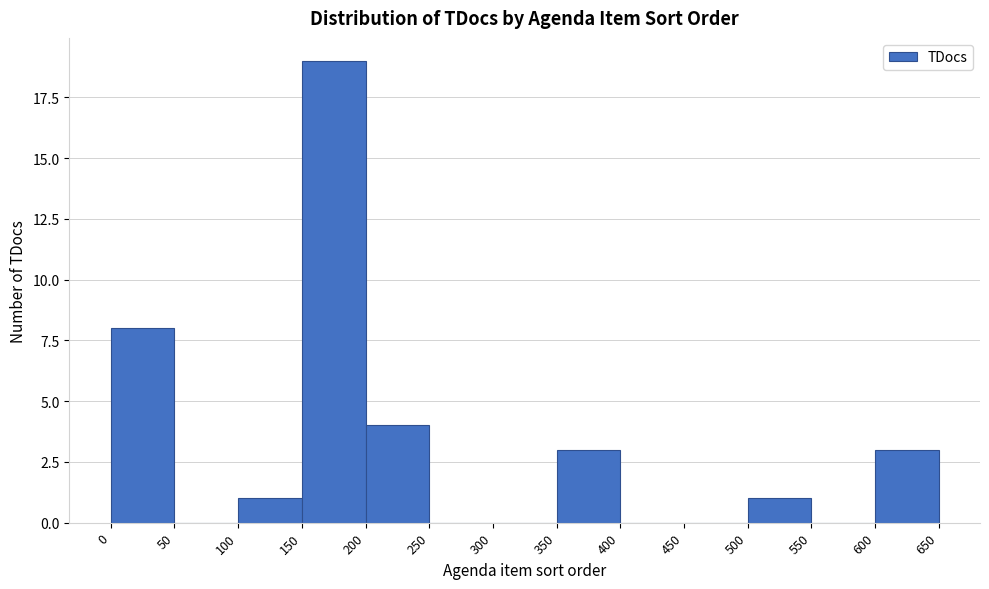

Reading left to right, transcribe this chart: for each bar, give the range it covers on the x-axis and its height. The values are not printed on the chart, so give them approximately, as read against the axis.

0 to 50: 8
50 to 100: 0
100 to 150: 1
150 to 200: 19
200 to 250: 4
250 to 300: 0
300 to 350: 0
350 to 400: 3
400 to 450: 0
450 to 500: 0
500 to 550: 1
550 to 600: 0
600 to 650: 3